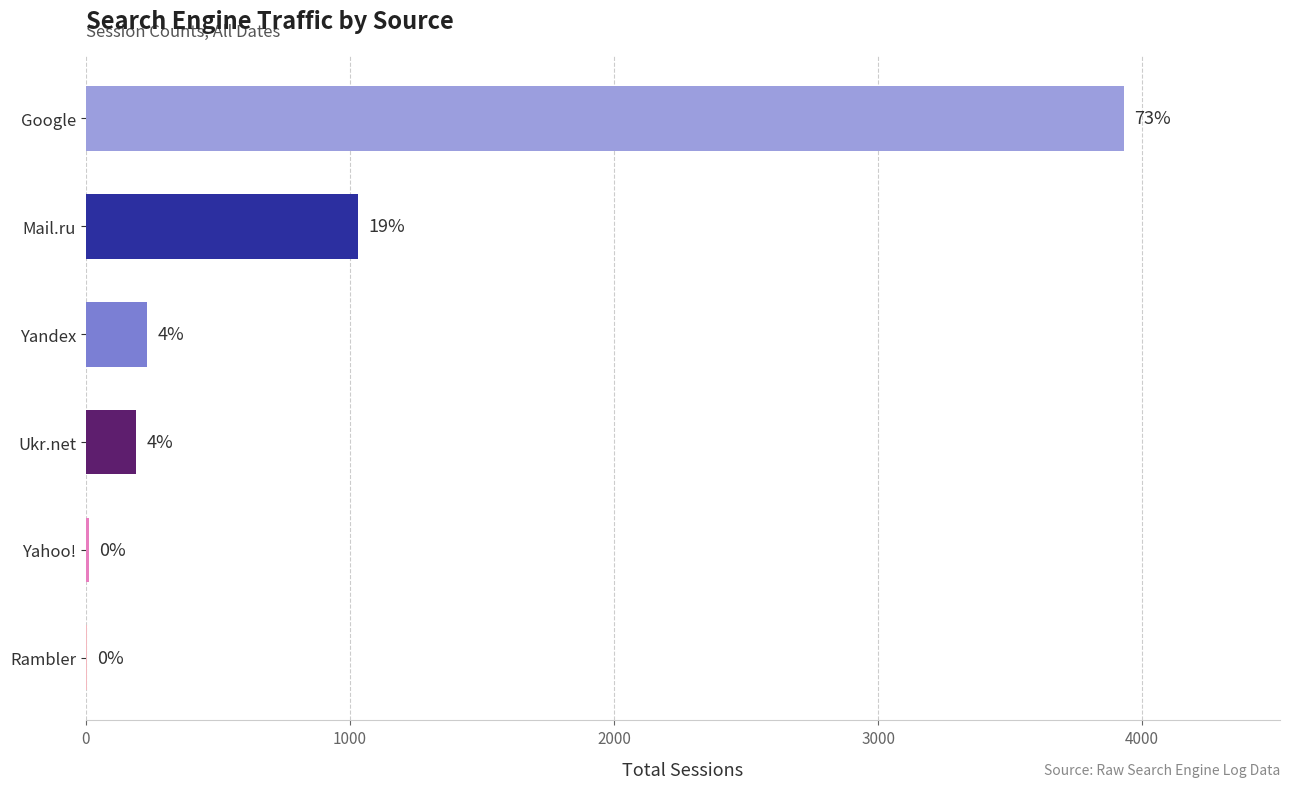

List the labels in order of value, largest first.

Google, Mail.ru, Yandex, Ukr.net, Yahoo!, Rambler